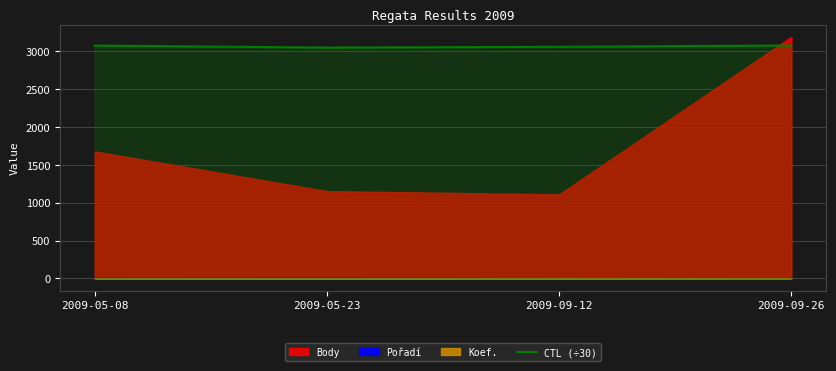

How many lines are shown in the chart?

1